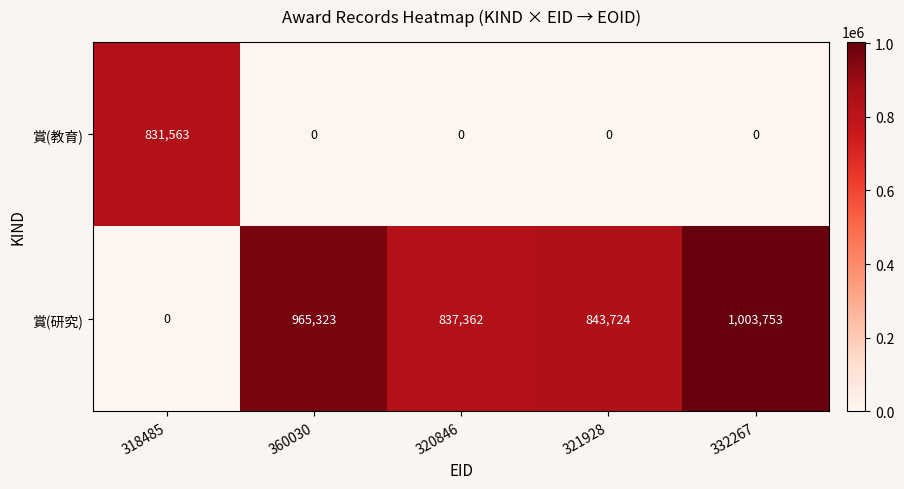

How many data points does each series have?

5